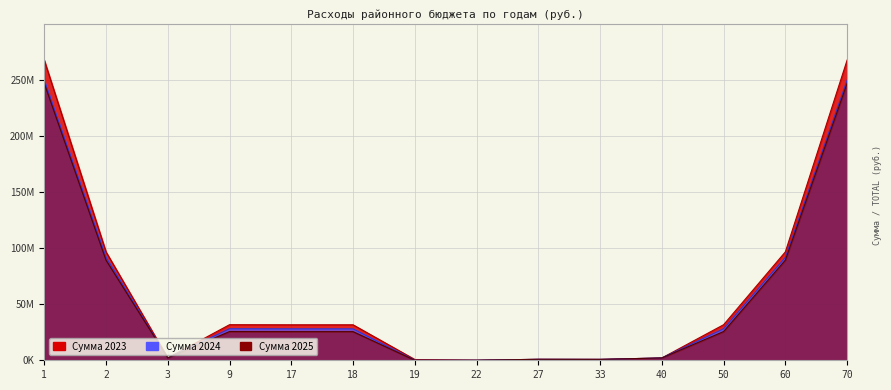

How many values in the 2024 series exceed 28008240?

6